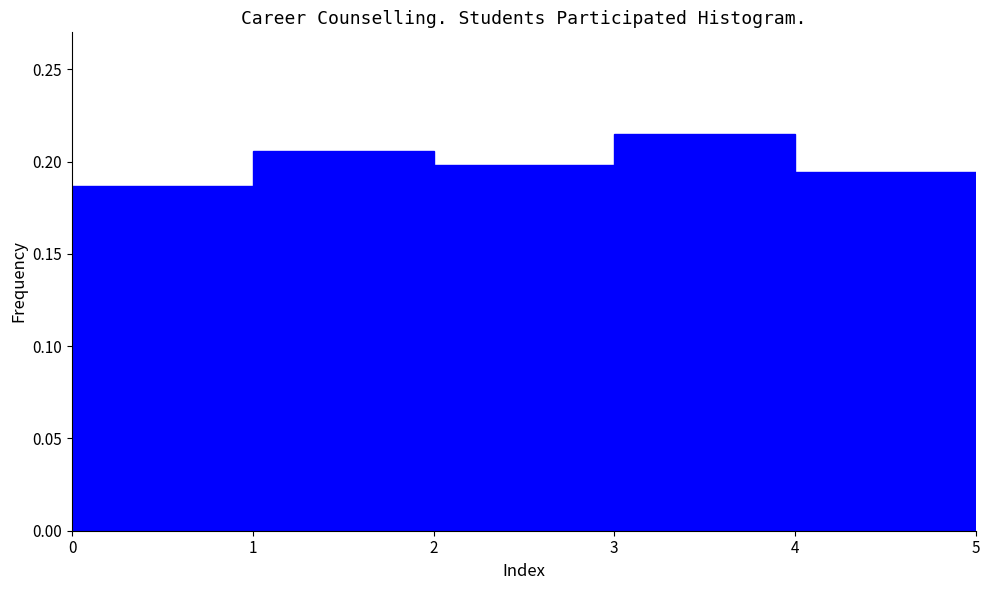

Reading left to right, transcribe this chart: for each bar, give the range it covers on the x-axis and its height. The values are not printed on the chart, so give them approximately, as read against the axis.

0 to 1: 0.185
1 to 2: 0.205
2 to 3: 0.200
3 to 4: 0.215
4 to 5: 0.195